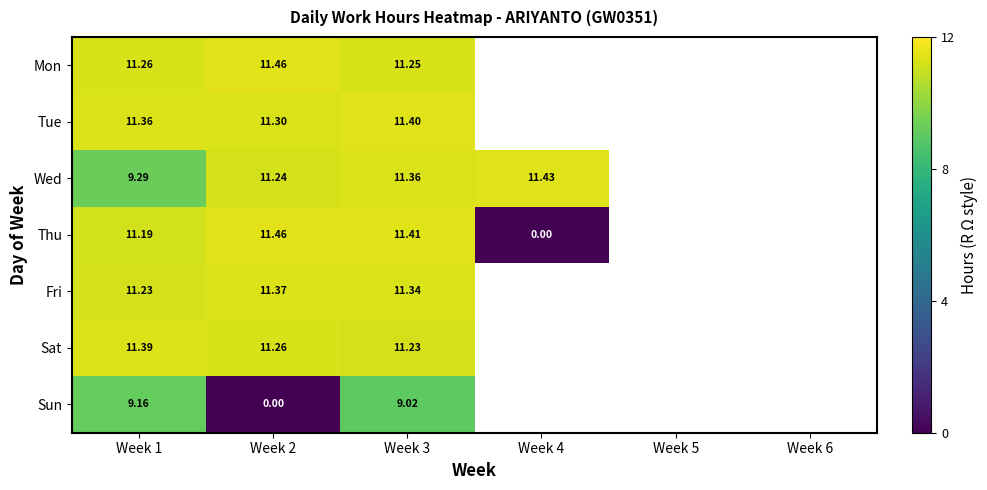

At Week 3, list the series in order from smallest to largest.

Sun, Sat, Mon, Fri, Wed, Tue, Thu